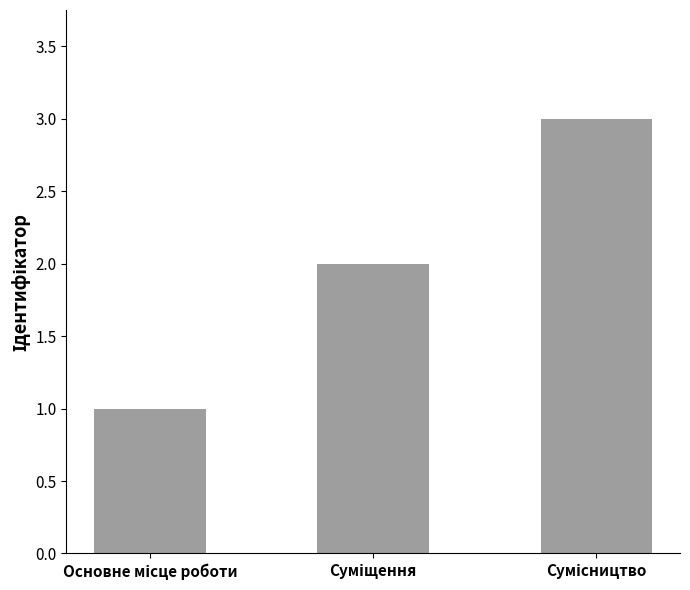

What is the maximum value shown in the chart?

3